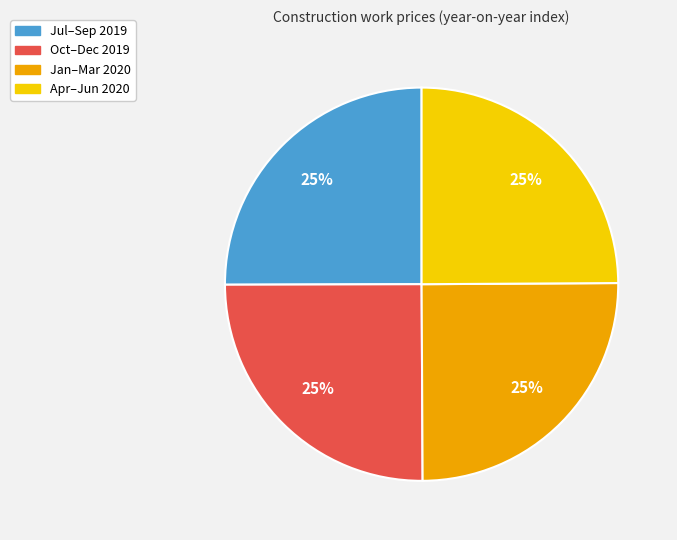

To the nearest percent, what percentage of the pie is Apr–Jun 2020?

25%